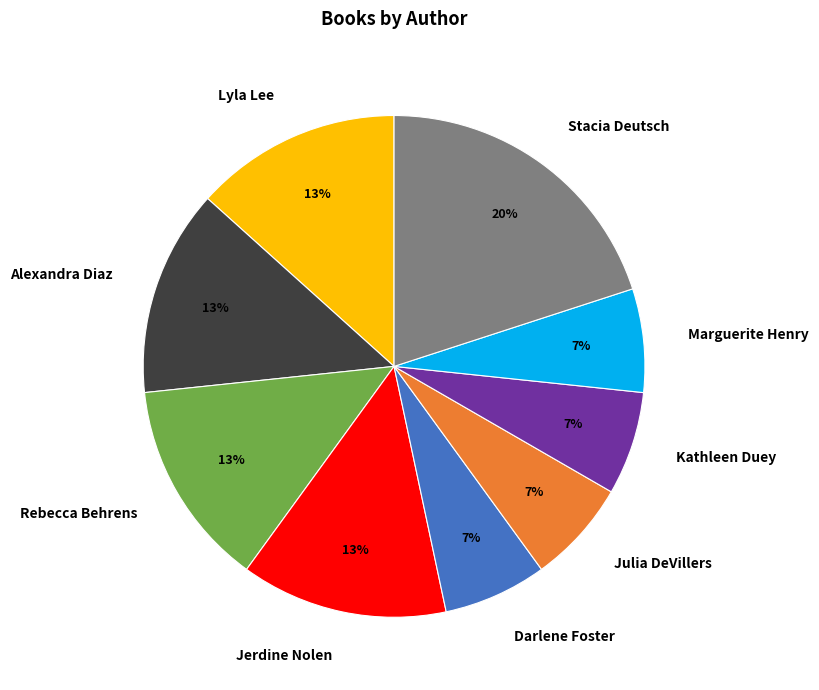

Does Marguerite Henry represent more than half of the total?

No